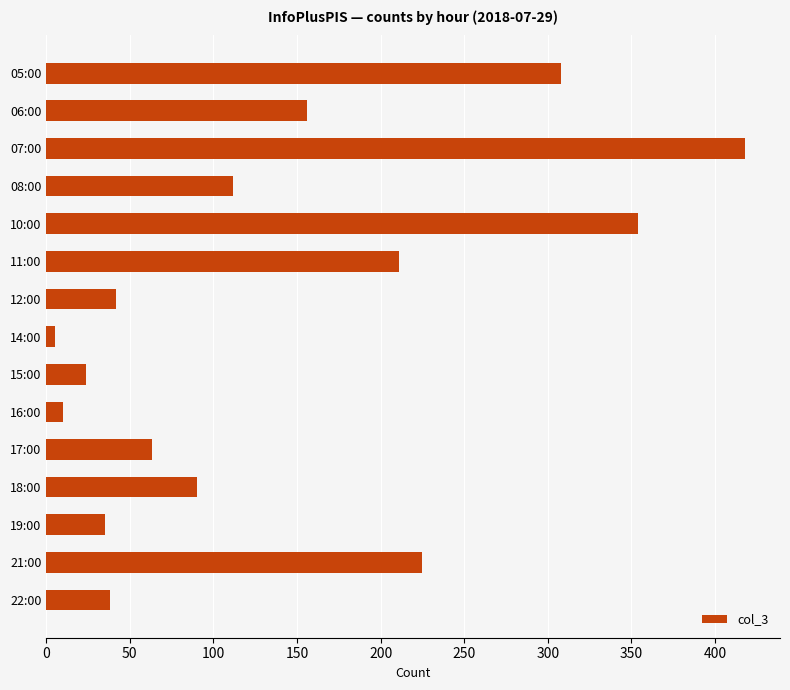

Which category has the lowest value across all series?

14:00